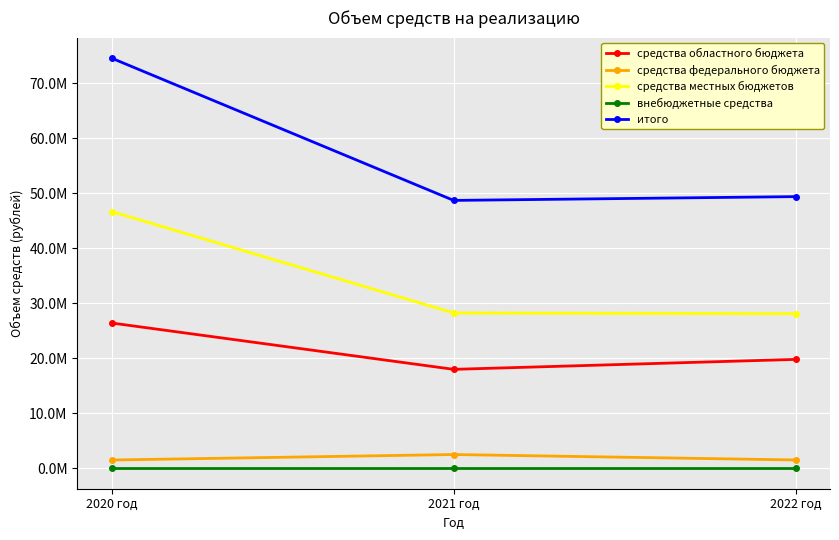

Is this an area chart (filled region under the line)?

No